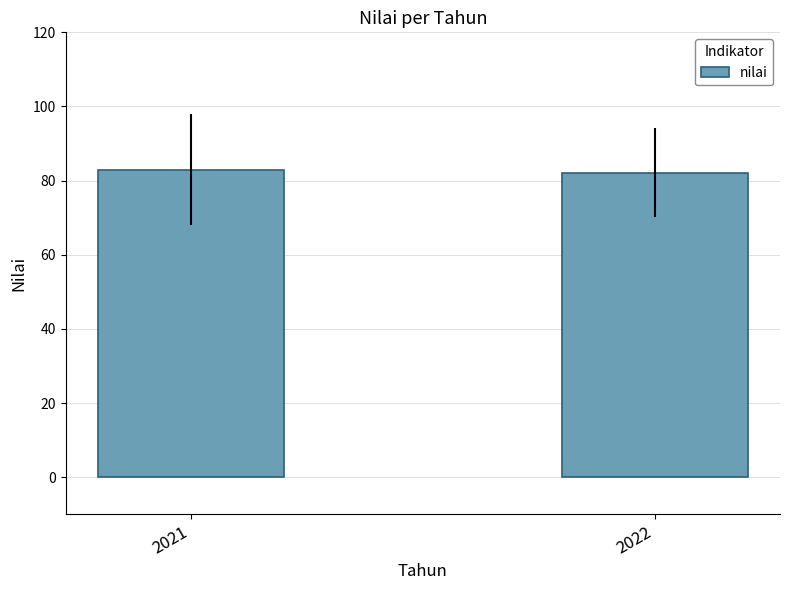

Approximately how many times larger is the value at 2022 compared to 2021?

1.0